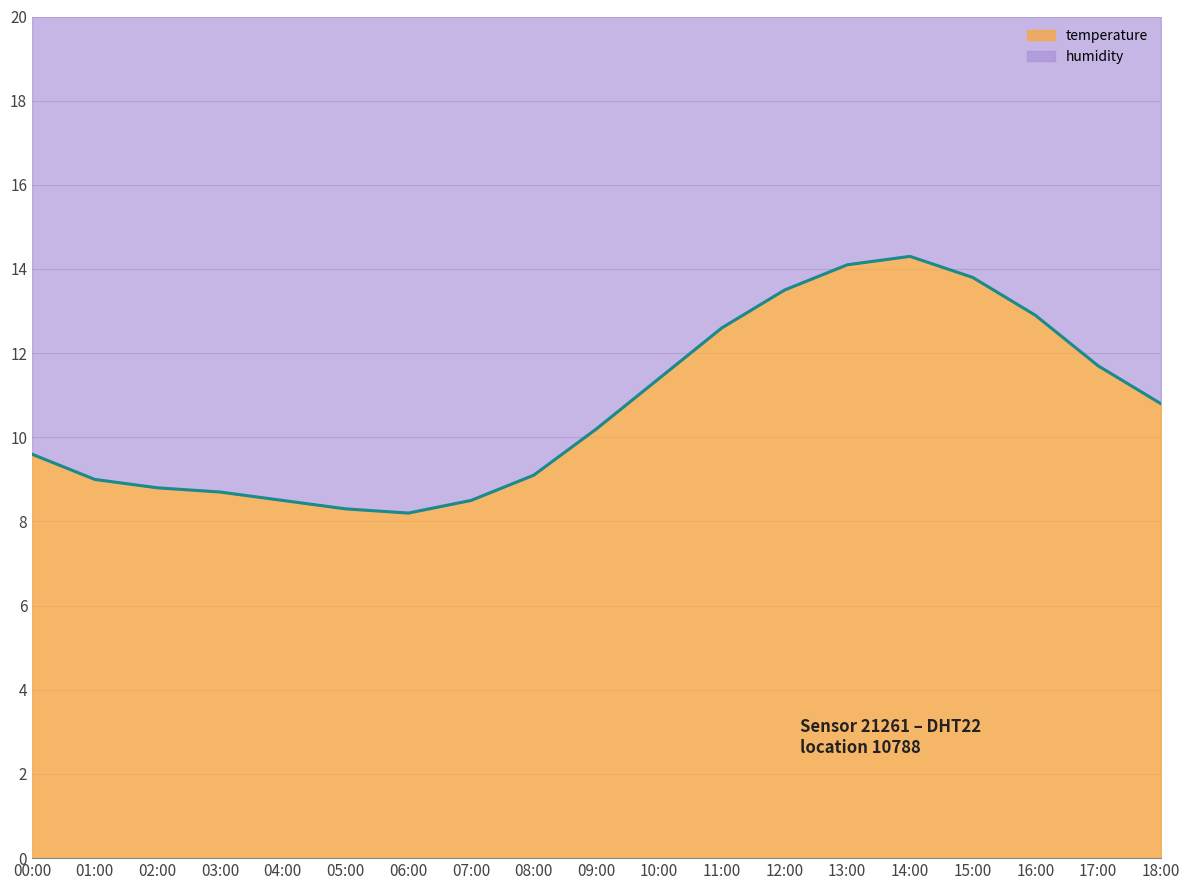

Reading right to left, what are all the values shown in this chart?

temperature_line: 10.8	11.7	12.9	13.8	14.3	14.1	13.5	12.6	11.4	10.2	9.1	8.5	8.2	8.3	8.5	8.7	8.8	9.0	9.6
humidity_line: 24.7	25.5	26.6	27.5	27.9	27.8	27.3	26.5	25.3	24.2	23.1	22.5	22.2	22.3	22.5	22.7	22.8	23.0	23.6